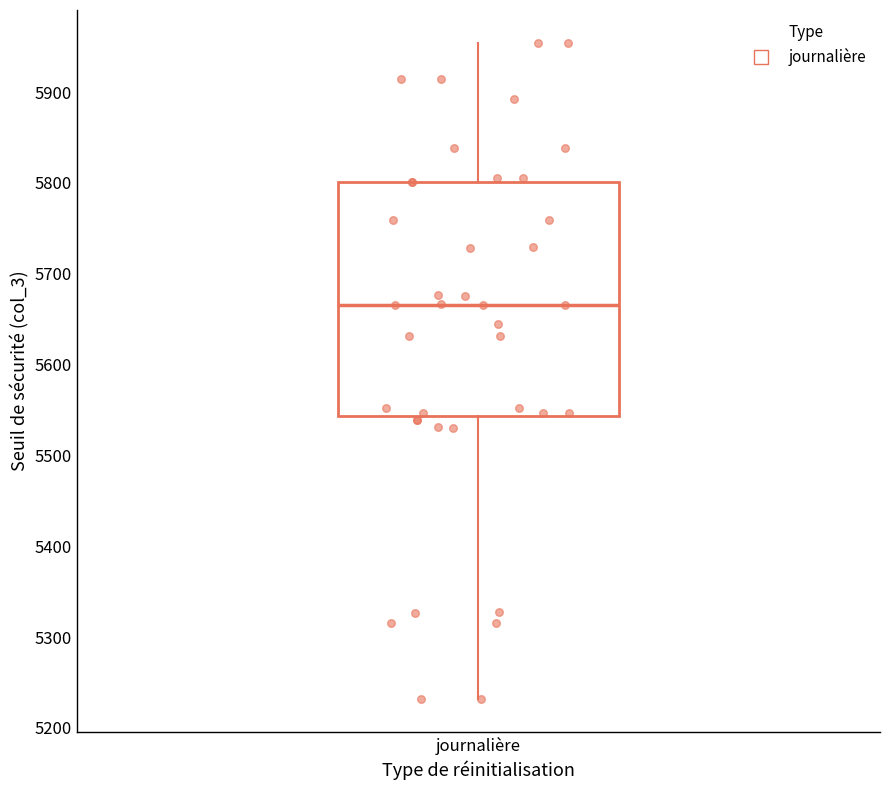

Where is the lower edge of the box for journalière on the y-axis? The values are not printed on the chart, so give them approximately, as read against the axis.

5540